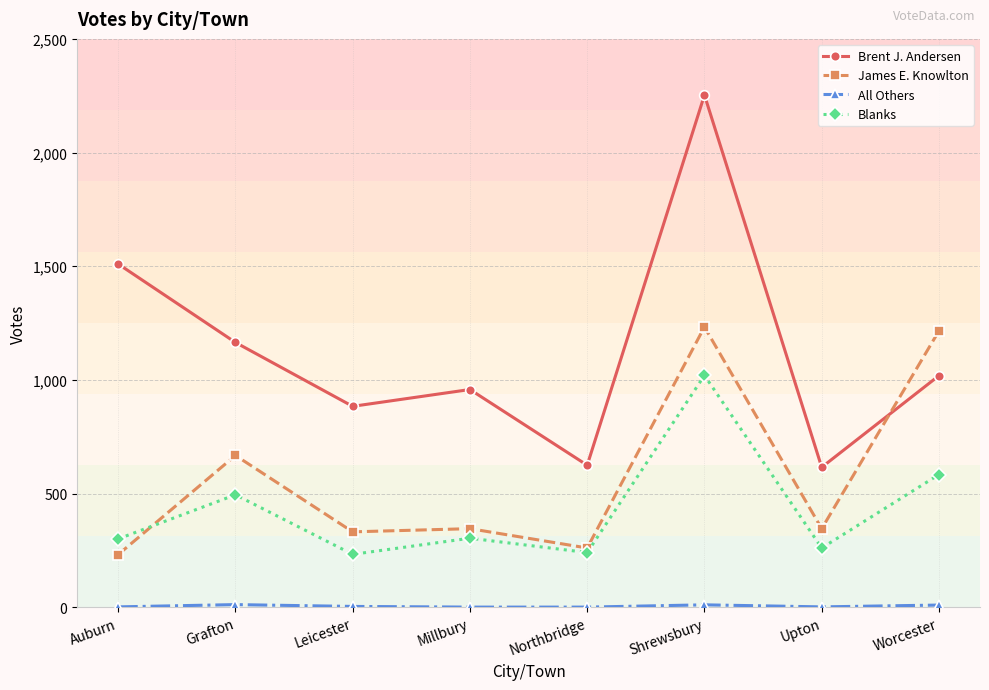

At how many categories does at least one series exceed 696?

6